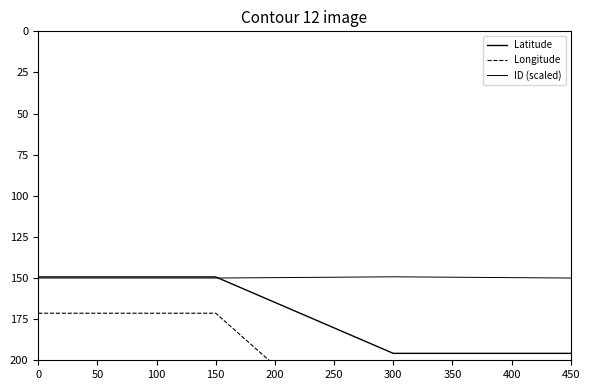

Does the chart have visible grid lines?

No